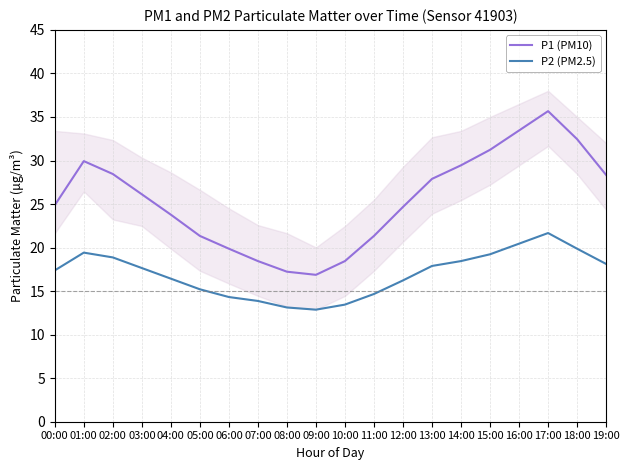

What is the difference between the maximum and second lowest values in the P1 (PM10) series?

18.4